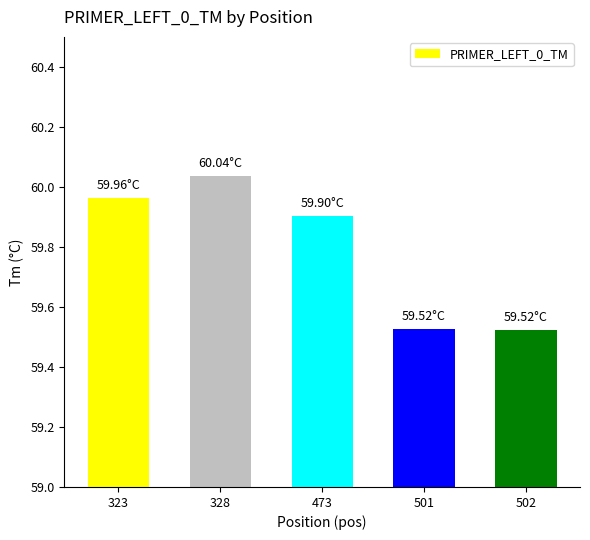

Is it true that the value at 328 is 29.7?

False